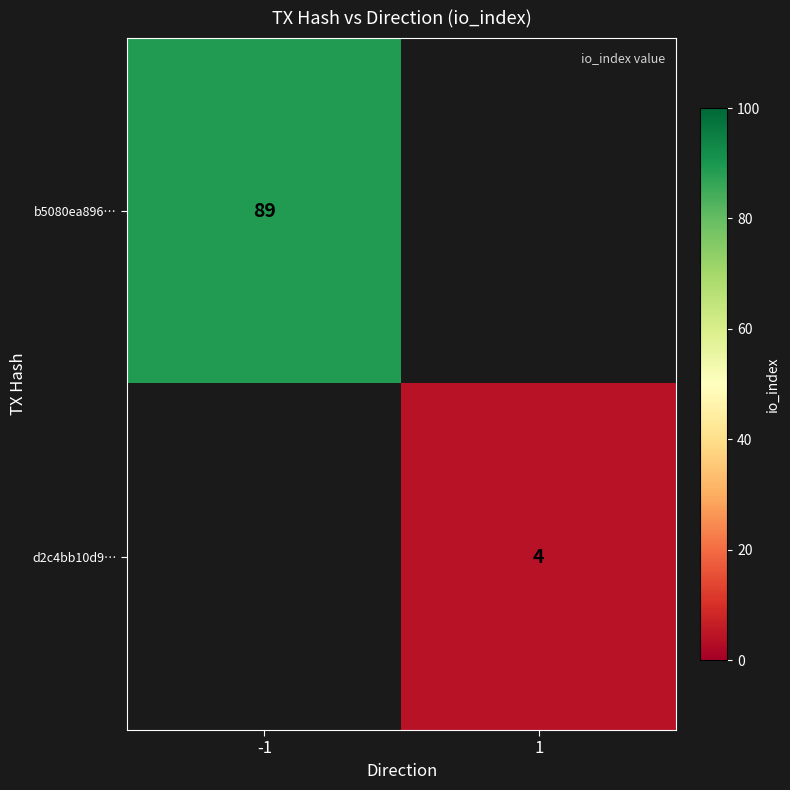

Is it true that b5080ea896… equals 157 at -1?

False